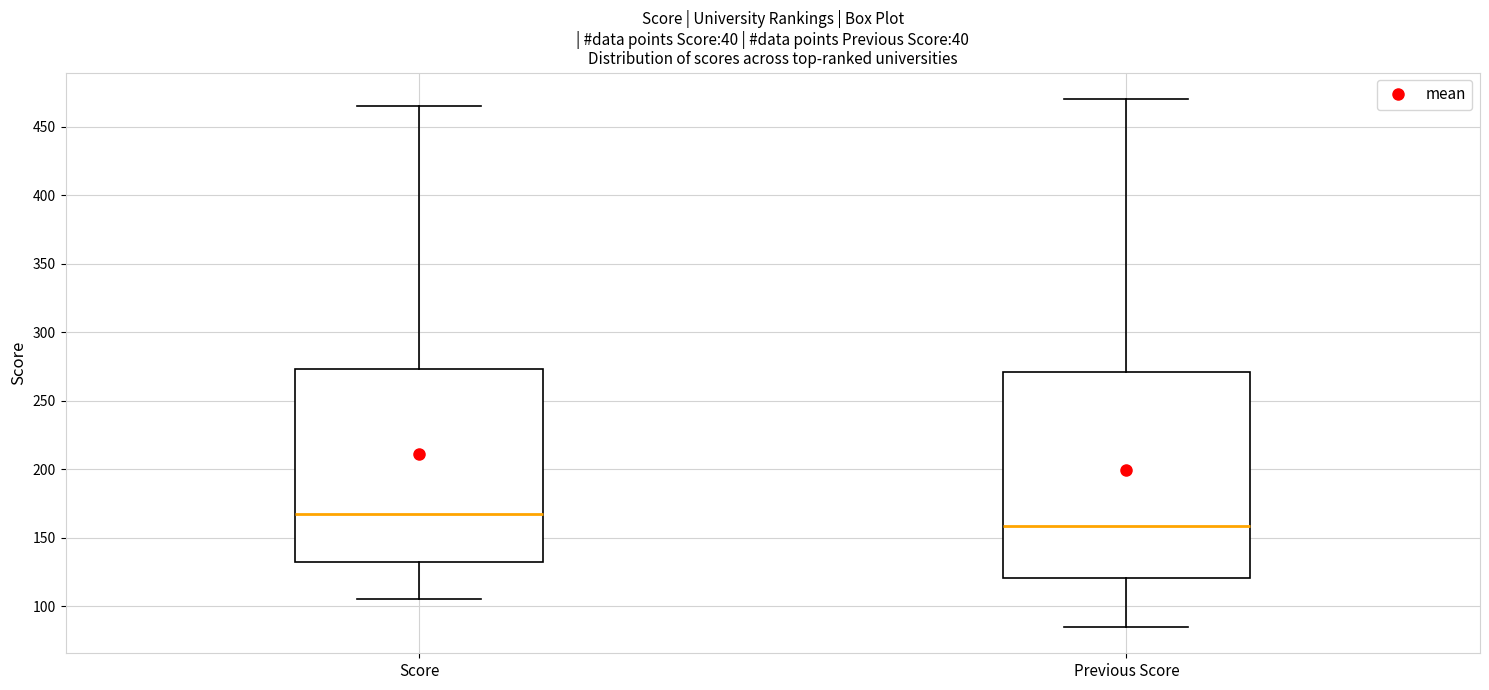

Reading left to right, transcribe this box plot: for each box, give where its median line is, the range the box spans, and where its two whiskers end, as read against the y-axis. The values are not printed on the chart, so give them approximately, as read against the axis.

Score: median 165, box 130 to 275, whiskers 105 to 465
Previous Score: median 160, box 120 to 270, whiskers 85 to 470